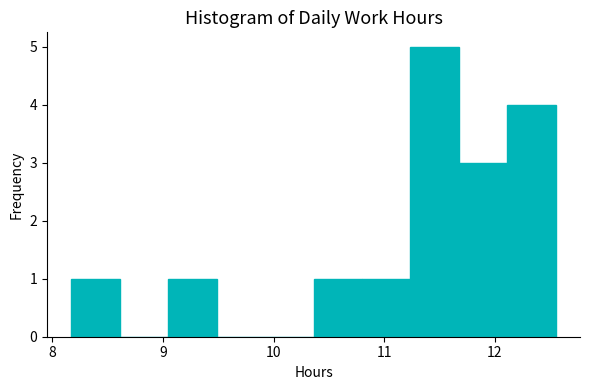

How tall is the bar that spans 9.0 to 9.5 on the x-axis? Neither the bar edges nor the heights are printed on the chart, so give them approximately, as read against the axes.

1